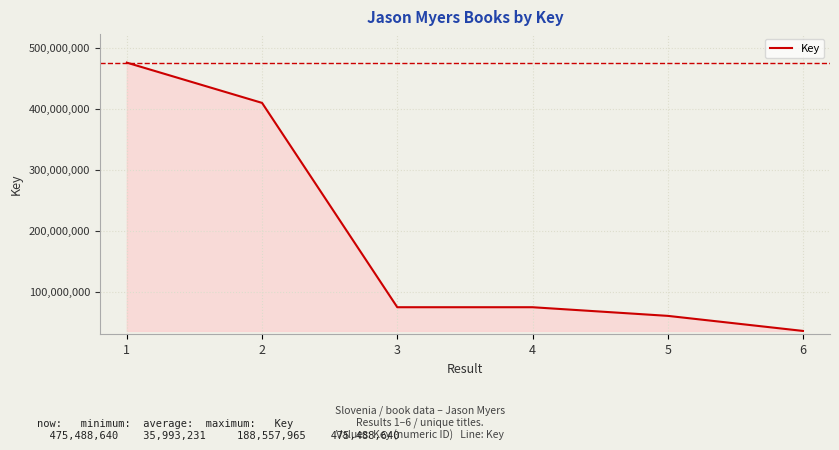

At which label does the data first exceed 74822577?

1